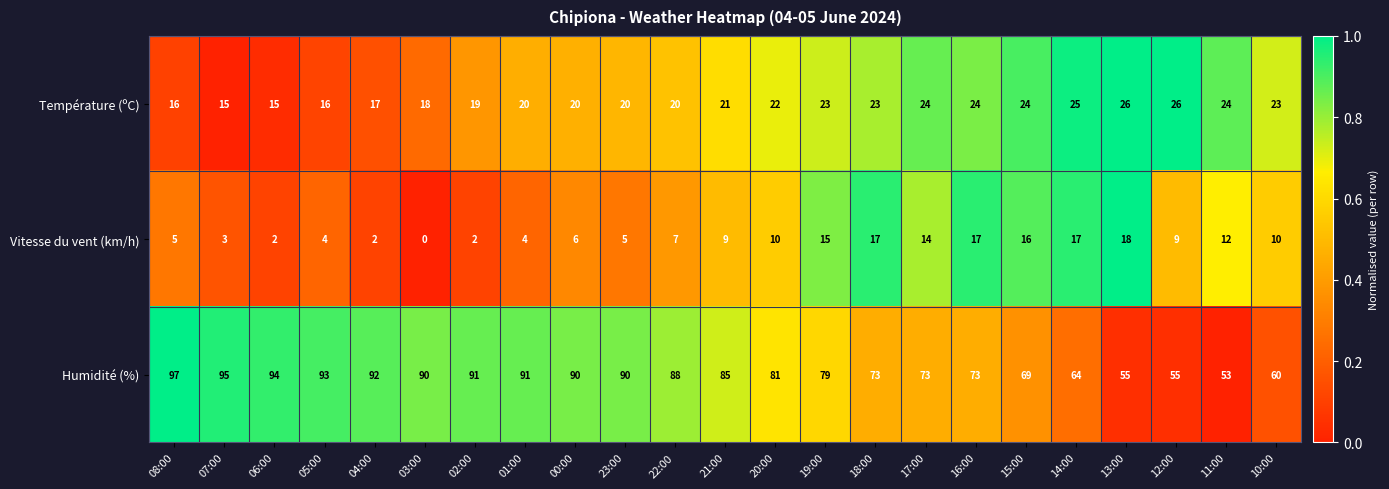

What is the difference between the highest and lowest values at 22:00?

81